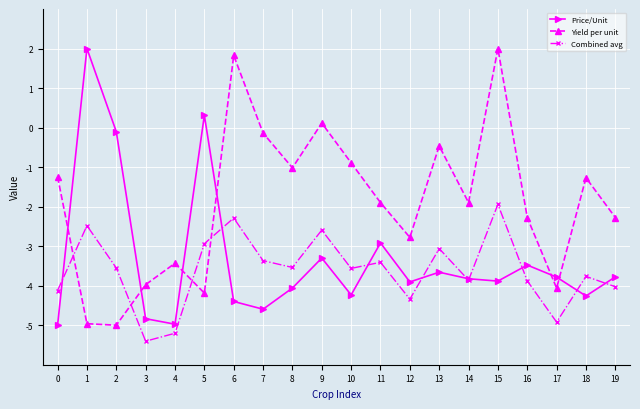

How many lines are shown in the chart?

3